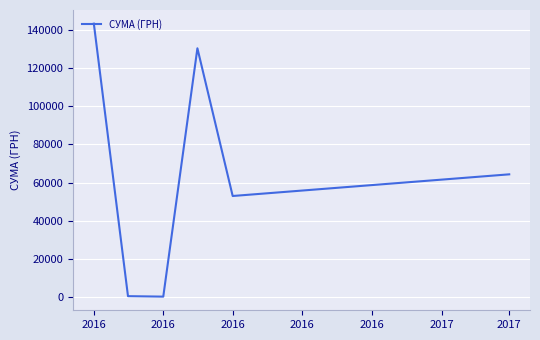

How many categories are shown in the chart?

6